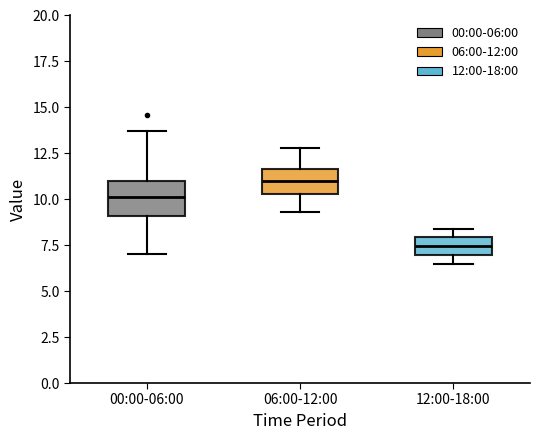

Reading left to right, read every box against the y-axis: the position of its median line, the range the box covers, and the ends of its whiskers. The values are not printed on the chart, so give them approximately, as read against the axis.

00:00-06:00: median 10.0, box 9.0 to 11.0, whiskers 7.0 to 13.5
06:00-12:00: median 11.0, box 10.5 to 11.5, whiskers 9.5 to 13.0
12:00-18:00: median 7.5, box 7.0 to 8.0, whiskers 6.5 to 8.5